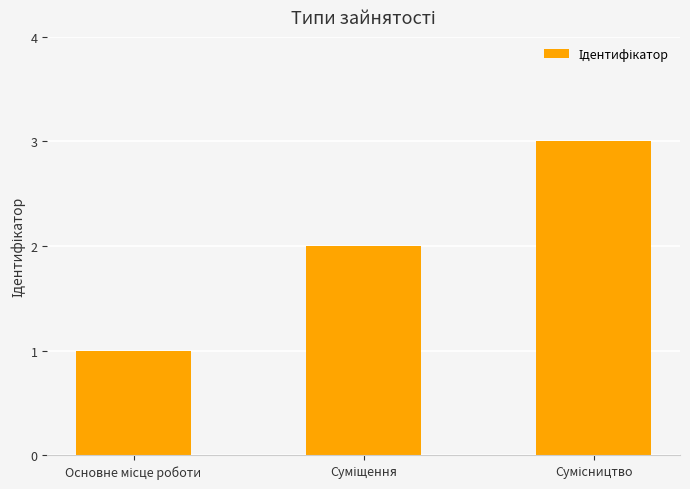

What is the maximum value shown in the chart?

3